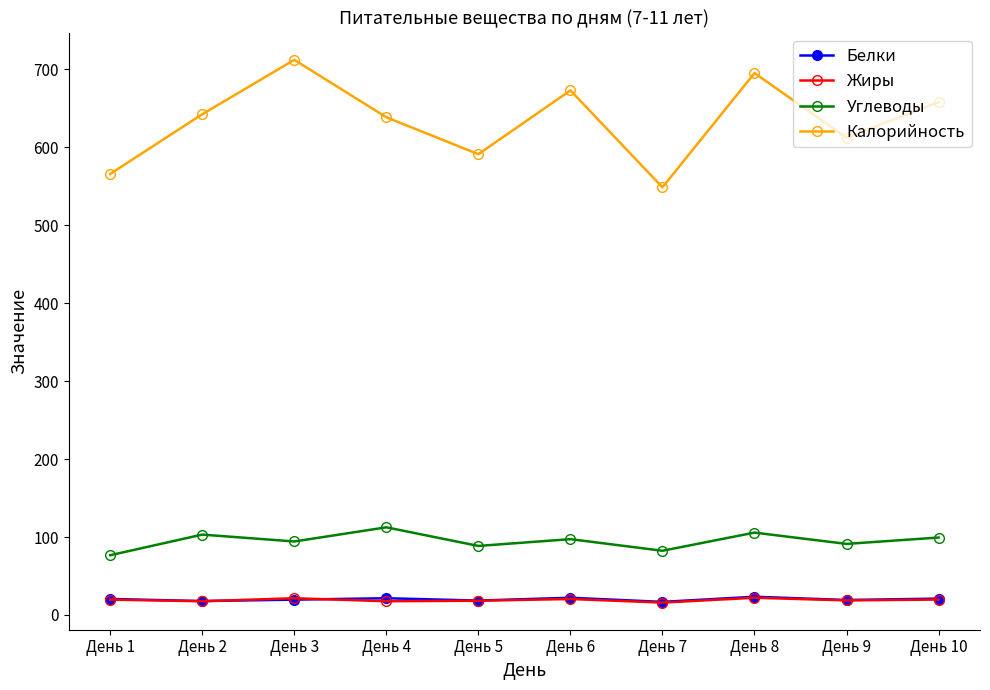

What is the value of the Углеводы point at the 2nd from the left?

103.1